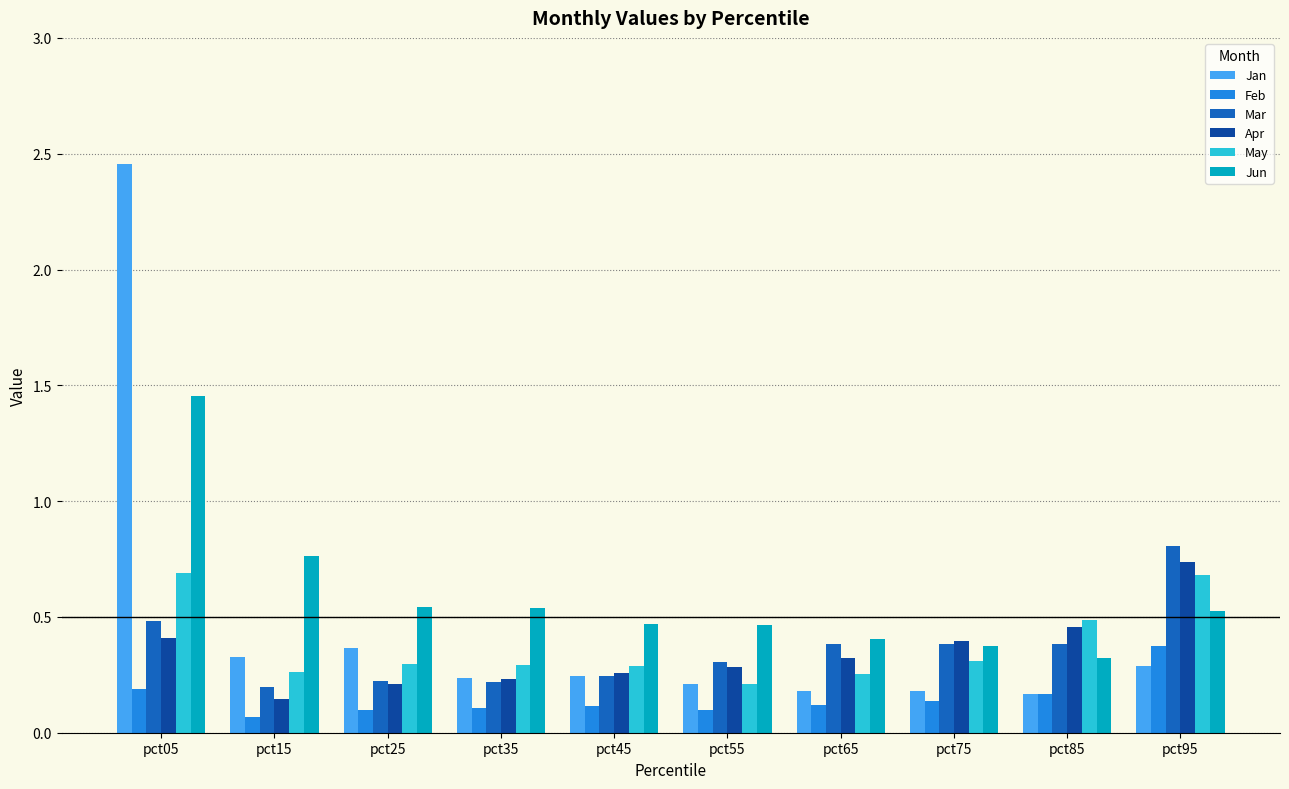

Count the number of data series in this chart.

6